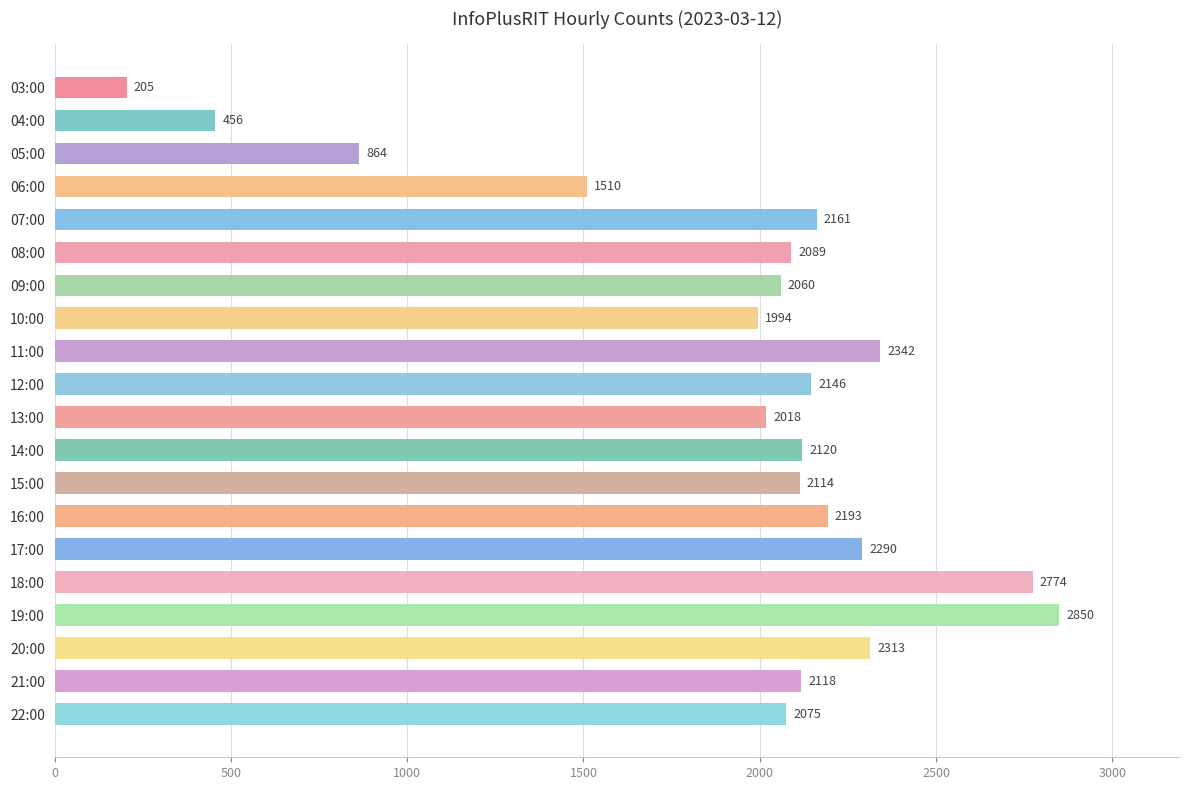

How many series are shown in this chart?

1